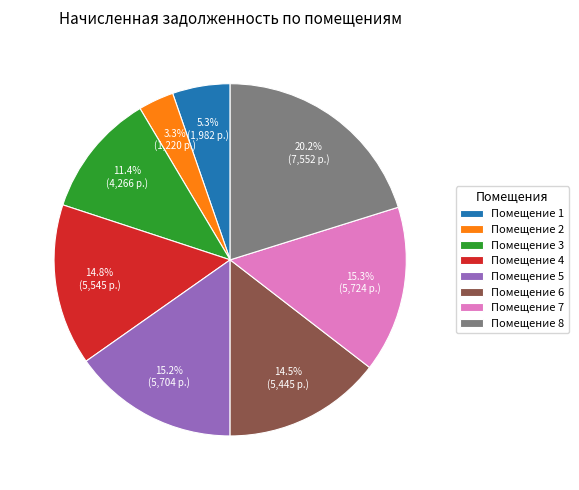

What percentage do Помещение 5 and Помещение 2 together represent?

18.5%